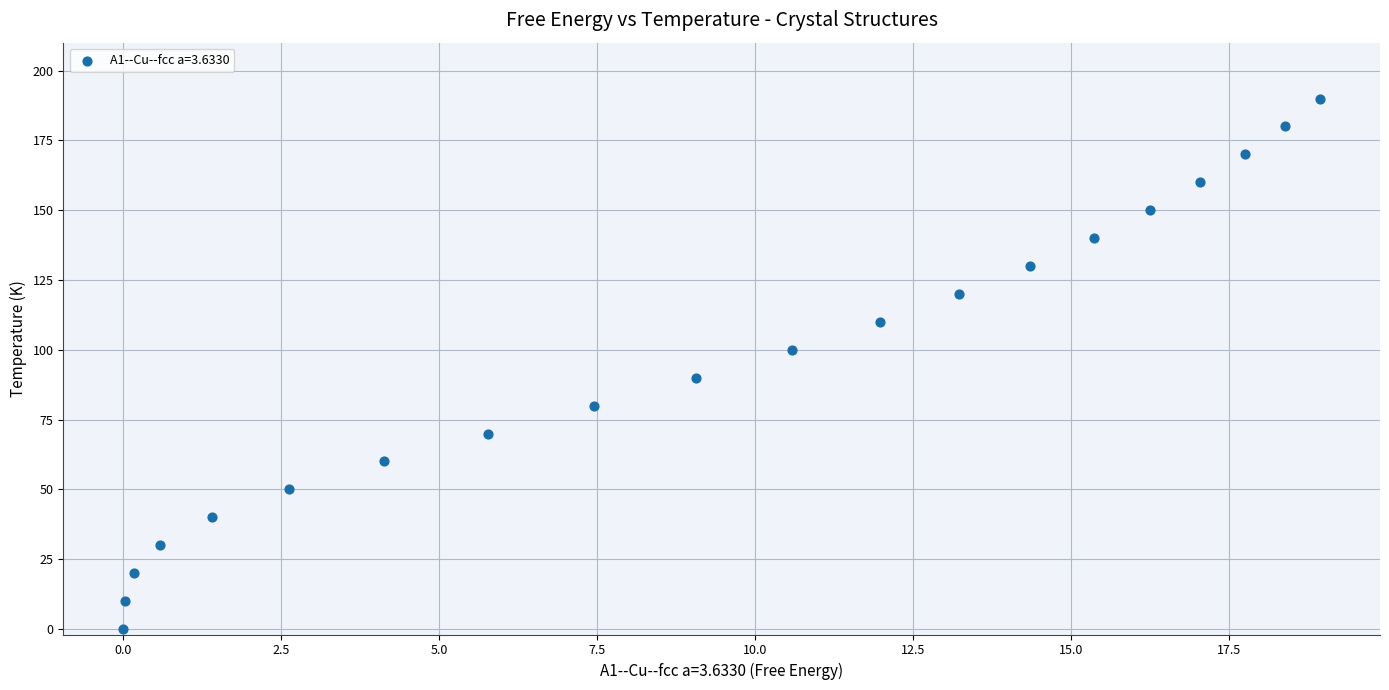

What is the range of Y values (max minus min)?

190